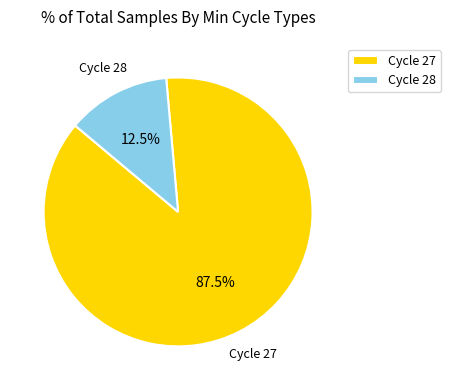

Is there any slice that represents more than half of the pie?

Yes